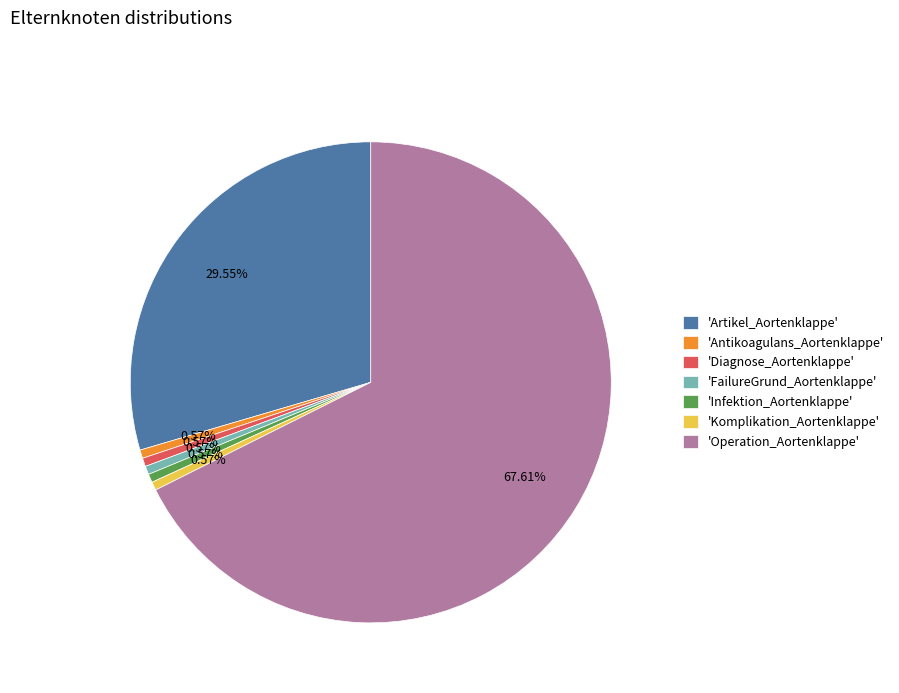

Which has a higher value, 'Diagnose_Aortenklappe' or 'Operation_Aortenklappe'?

'Operation_Aortenklappe'